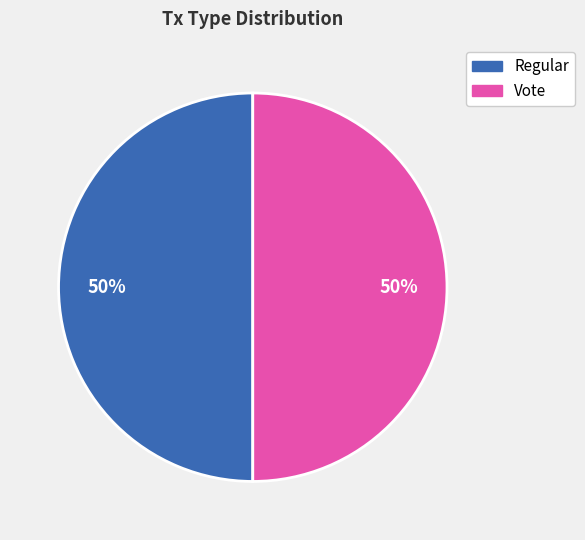

Is the sum of Regular and Vote greater than half?

Yes